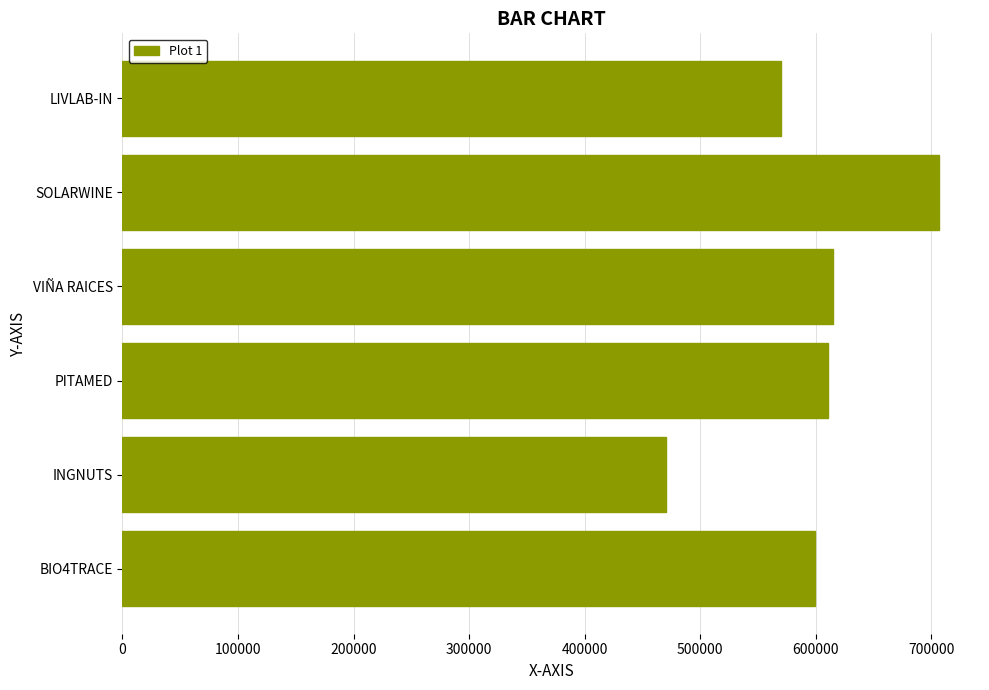

What is the maximum value shown in the chart?

706697